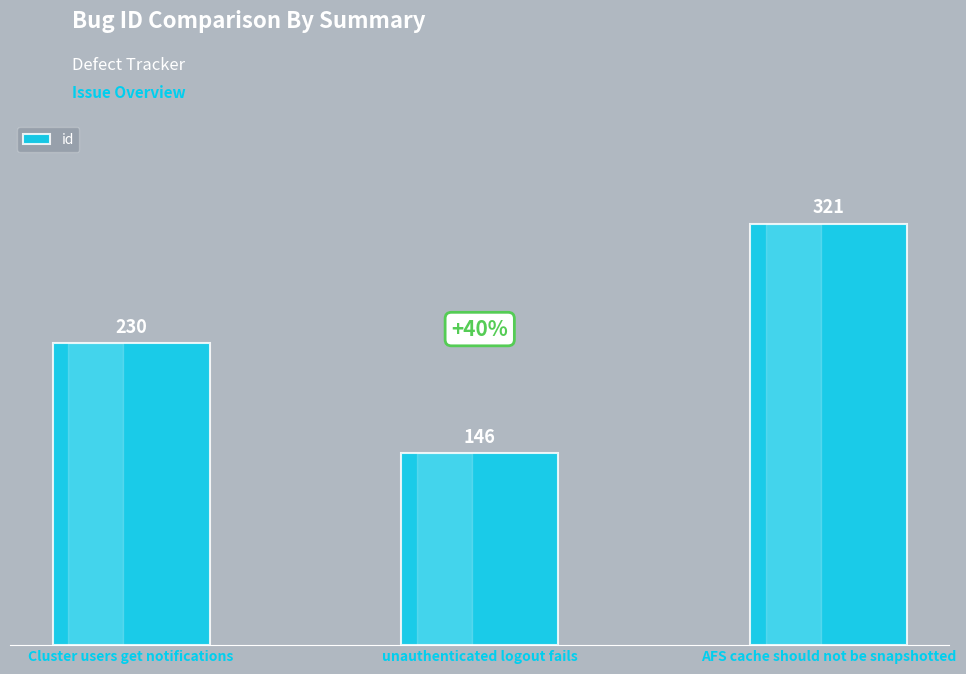

What is the difference between the values at Cluster users get notifications and AFS cache should not be snapshotted?

91